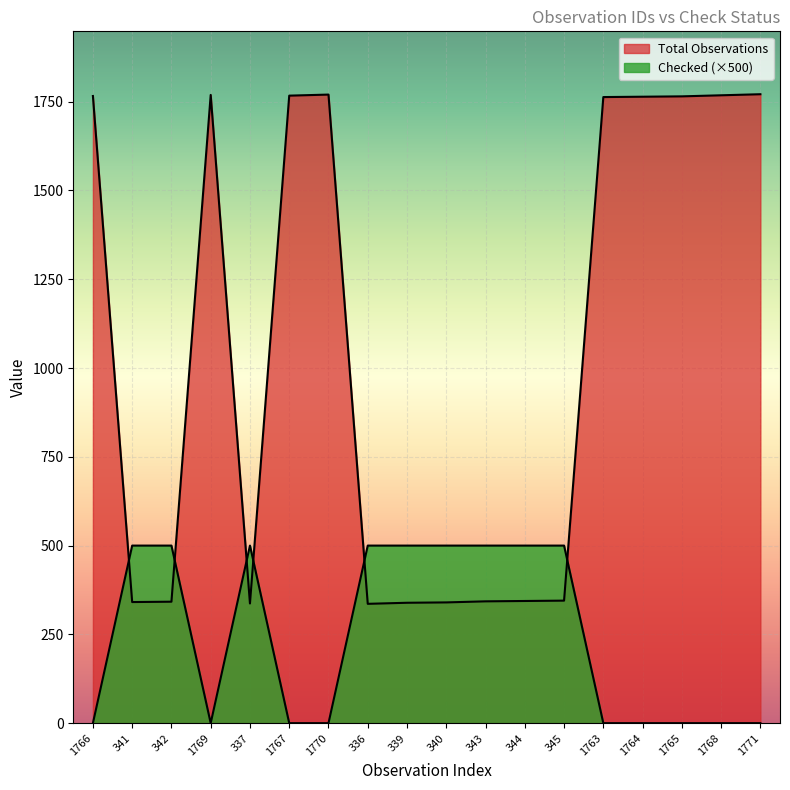

After their last crossing, which series has the higher values: Checked or Total Observations?

Total Observations